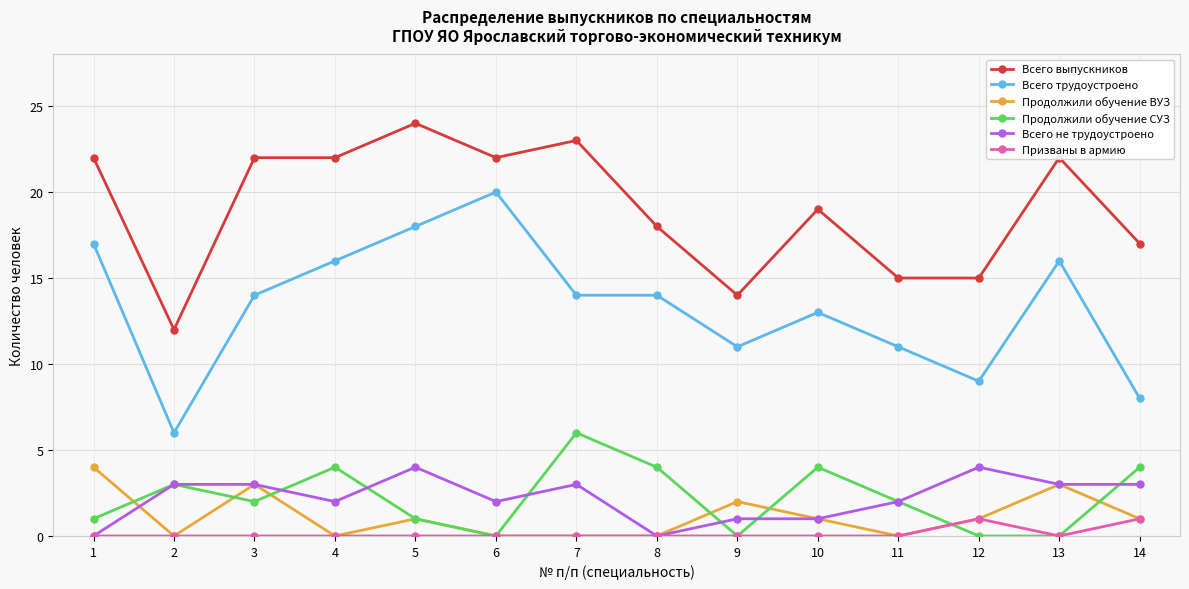

True or false: Продолжили обучение ВУЗ has a value of 0 at 11.

True